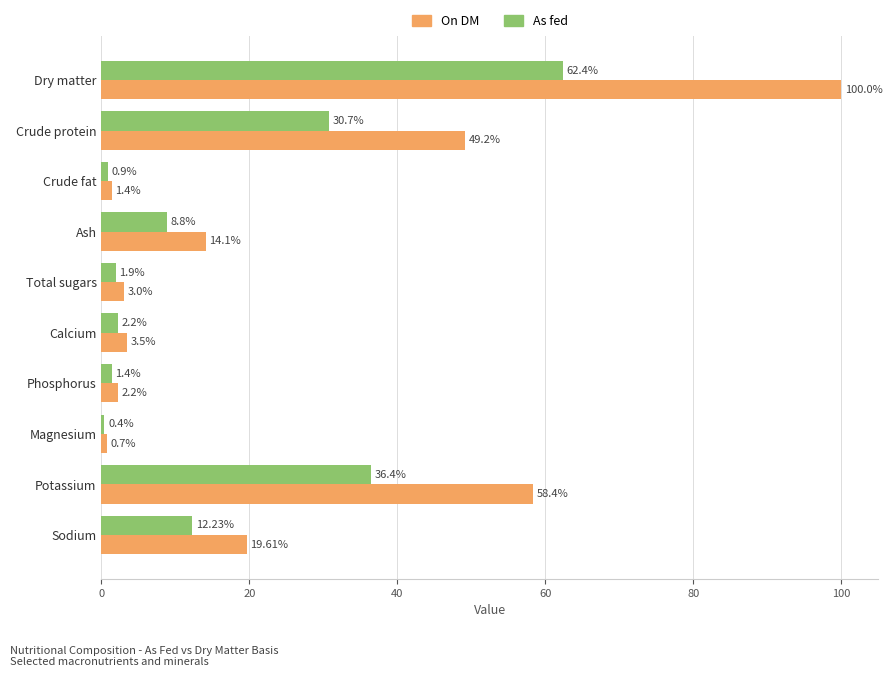

Which category has the lowest value in the On DM series?

Magnesium